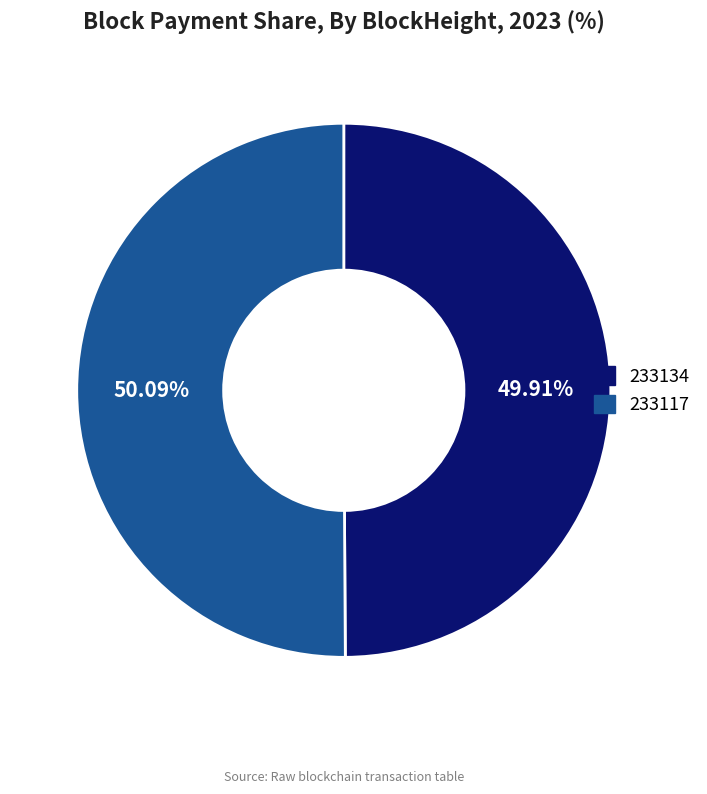

Combined, do 233134 and 233117 account for over 50%?

Yes